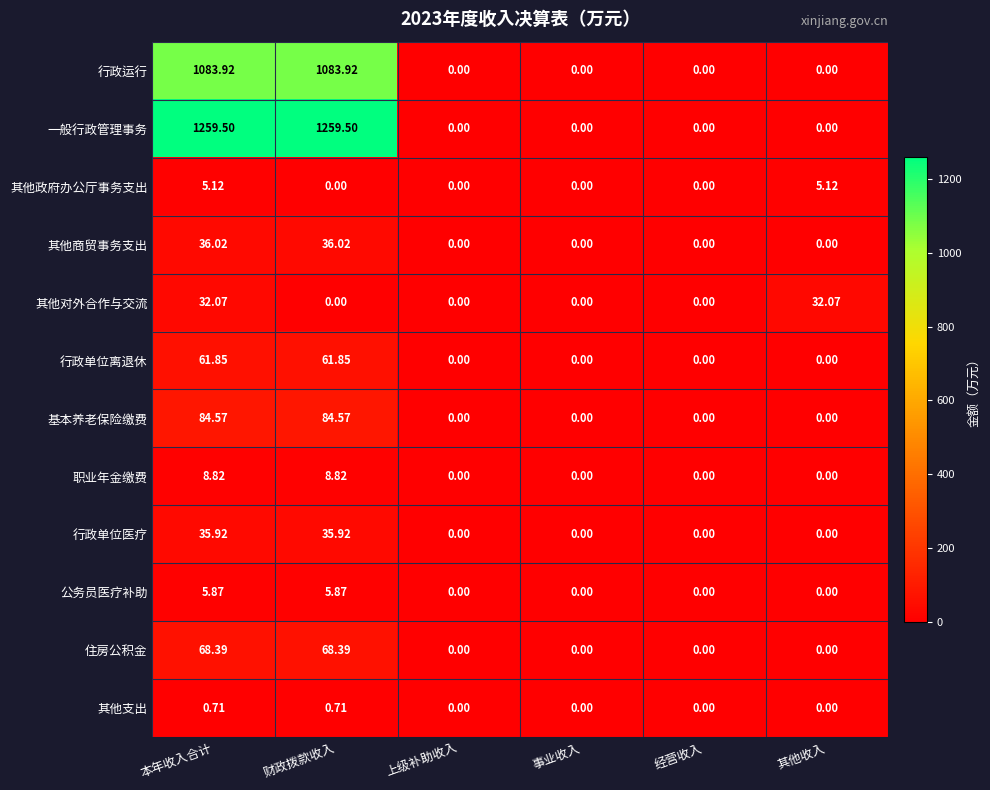

Rank the series by their maximum value, from lowest to highest.

其他支出, 其他政府办公厅事务支出, 公务员医疗补助, 职业年金缴费, 其他对外合作与交流, 行政单位医疗, 其他商贸事务支出, 行政单位离退休, 住房公积金, 基本养老保险缴费, 行政运行, 一般行政管理事务